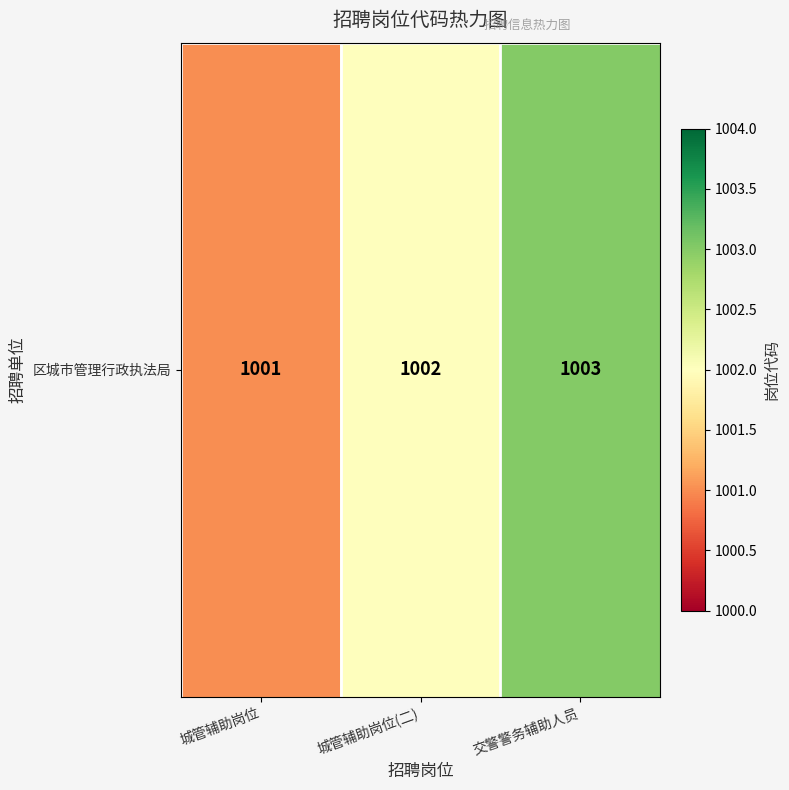

The chart shows a value of 1001 at 城管辅助岗位. True or false?

True